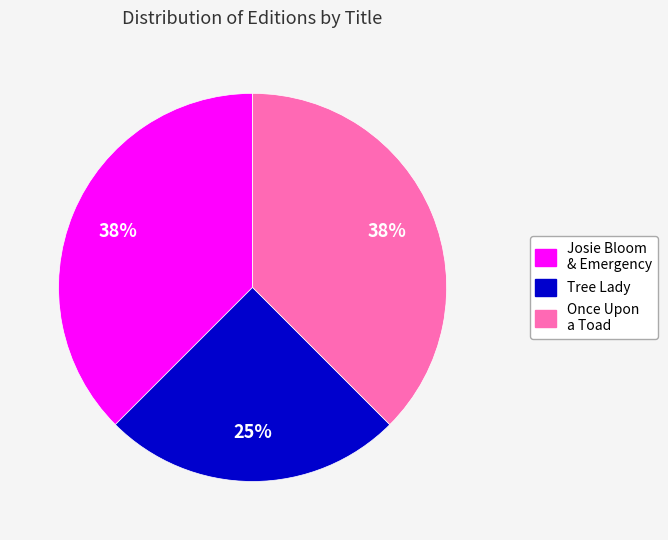

Does any single category account for the majority?

No